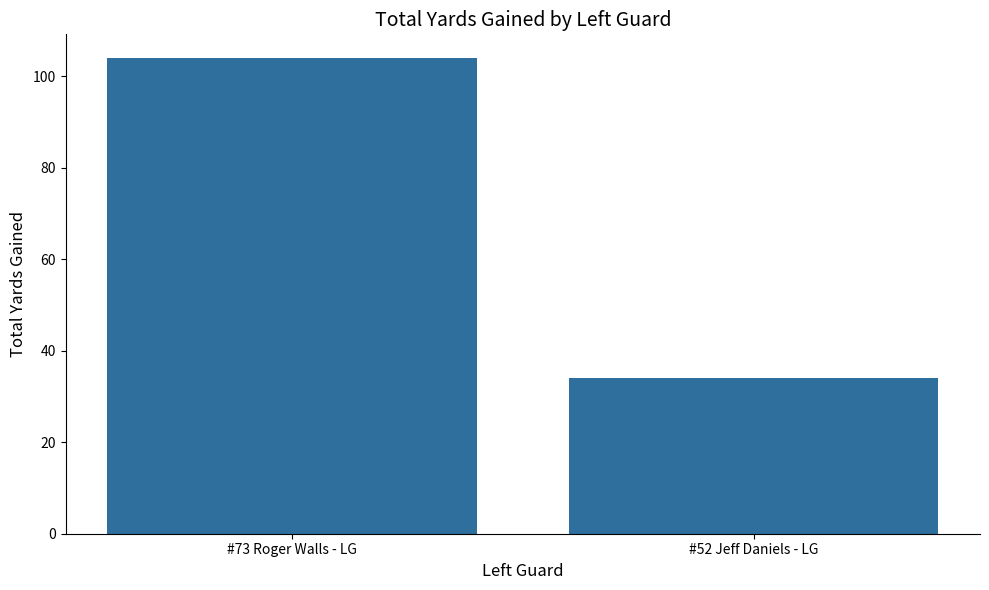

True or false: the data shows 104 at #73 Roger Walls - LG.

True